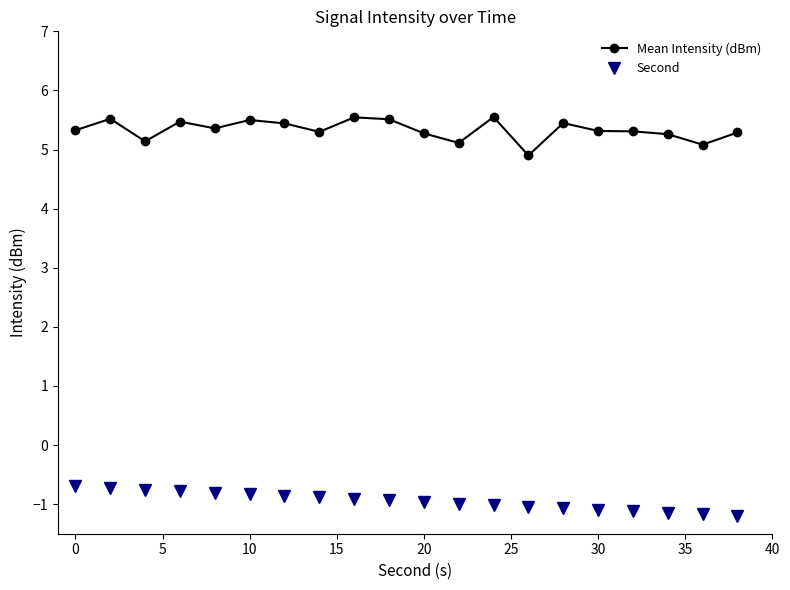

True or false: Mean Intensity (dBm) and Second intersect in this chart.

False